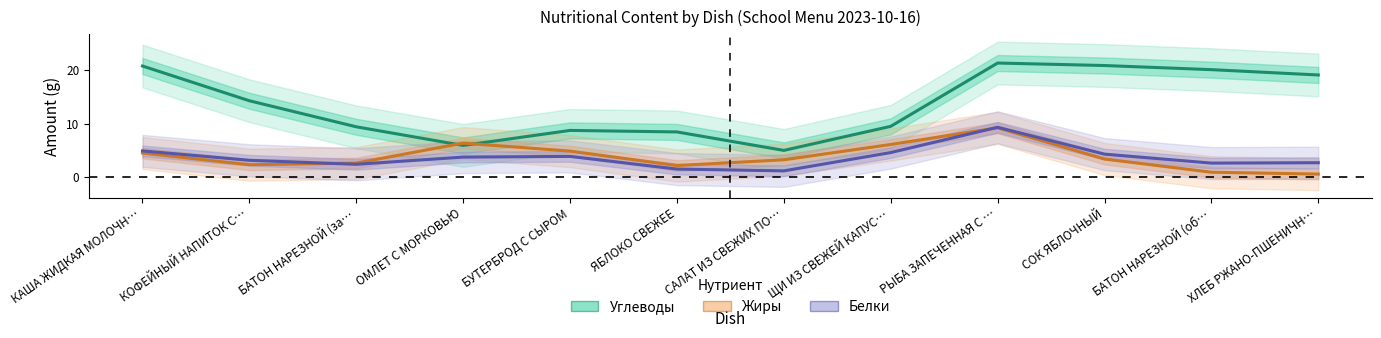

Which series changed the most between БУТЕРБРОД С СЫРОМ and БАТОН НАРЕЗНОЙ (об…?

Углеводы